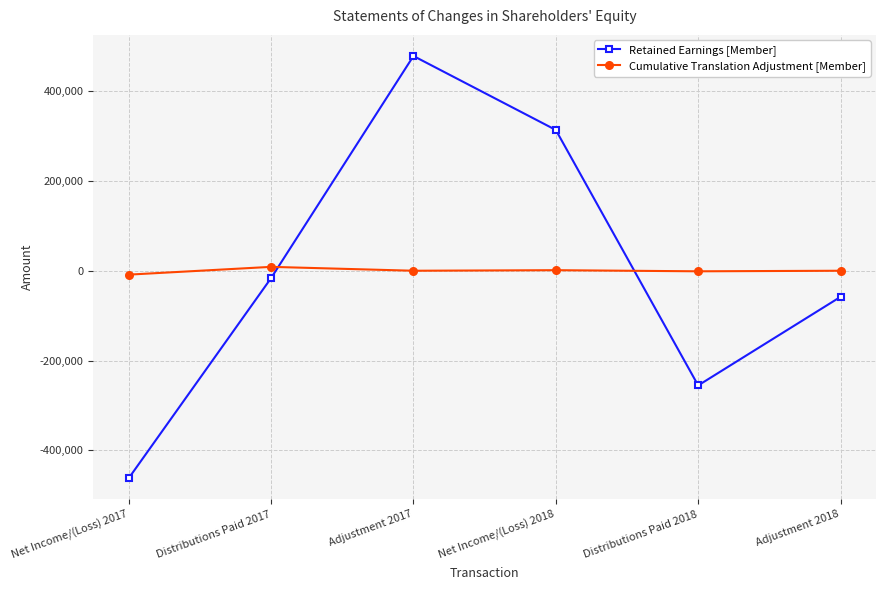

At which category does the chart reach its peak across all series?

Adjustment 2017